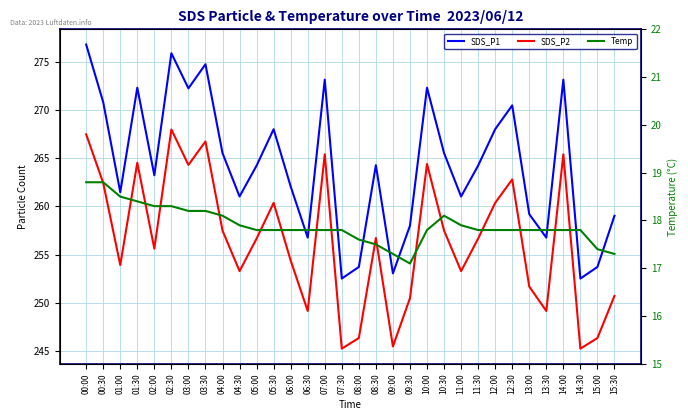

Rank the categories by SDS_P1 value from lowest to highest.

07:30, 14:30, 09:00, 08:00, 15:00, 06:30, 13:30, 09:30, 15:30, 13:00, 04:30, 11:00, 01:00, 06:00, 02:00, 05:00, 11:30, 08:30, 04:00, 10:30, 05:30, 12:00, 12:30, 00:30, 03:00, 01:30, 10:00, 07:00, 14:00, 03:30, 02:30, 00:00